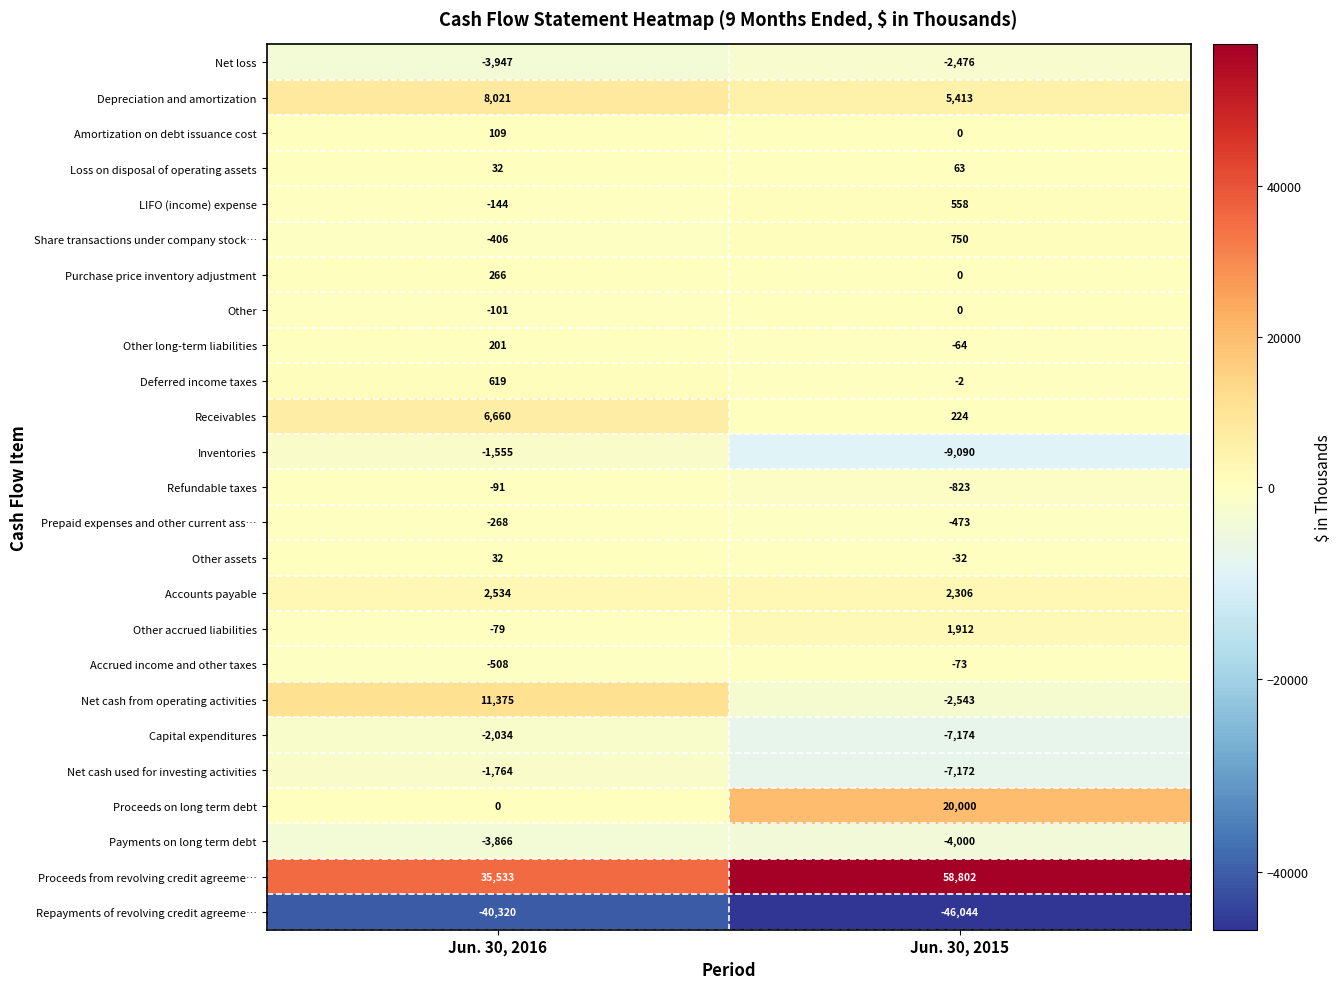

Which series has the largest range (max minus min)?

Proceeds from revolving credit agreeme…